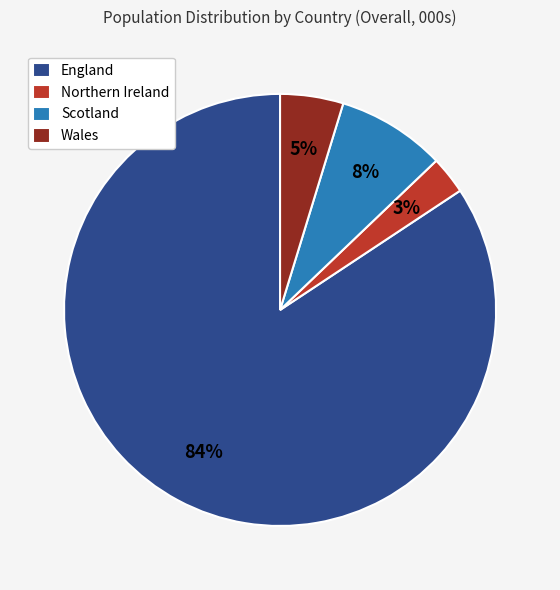

Do Northern Ireland and England together represent more than half of the pie?

Yes